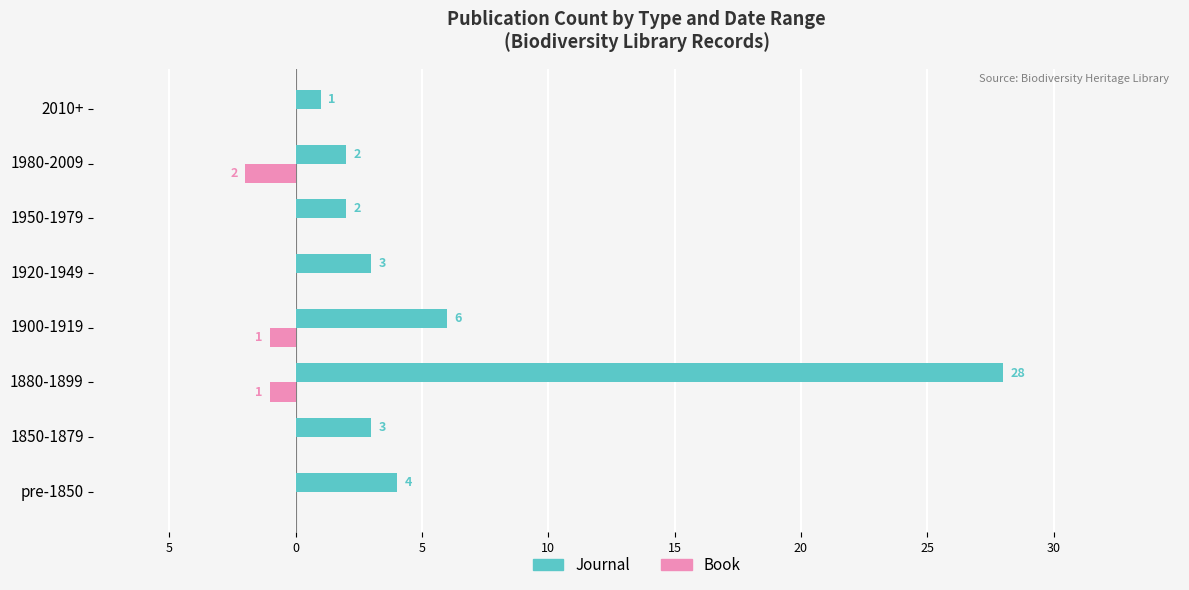

Reading left to right, extract all data points from this chart.

Journal: 4	3	28	6	3	2	2	1
Book: 0	0	-1	-1	0	0	-2	0